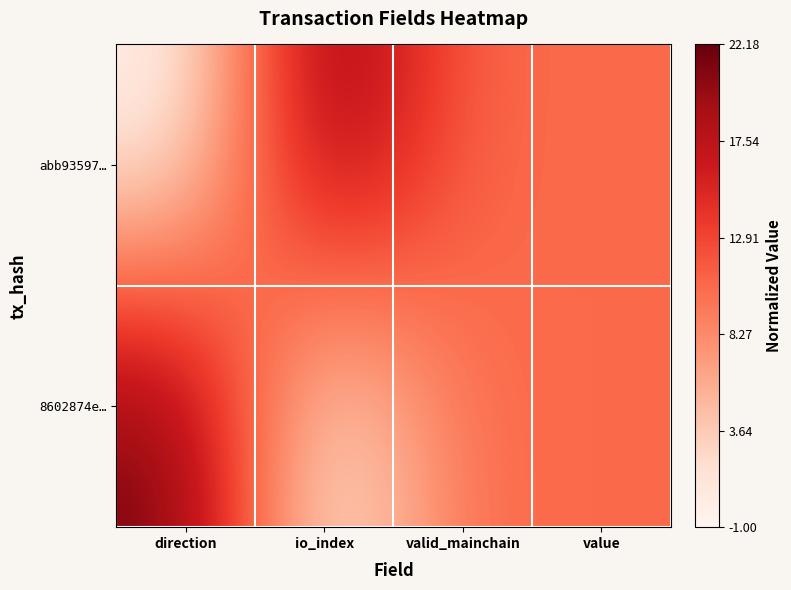

What is the greatest value displayed?

1.0